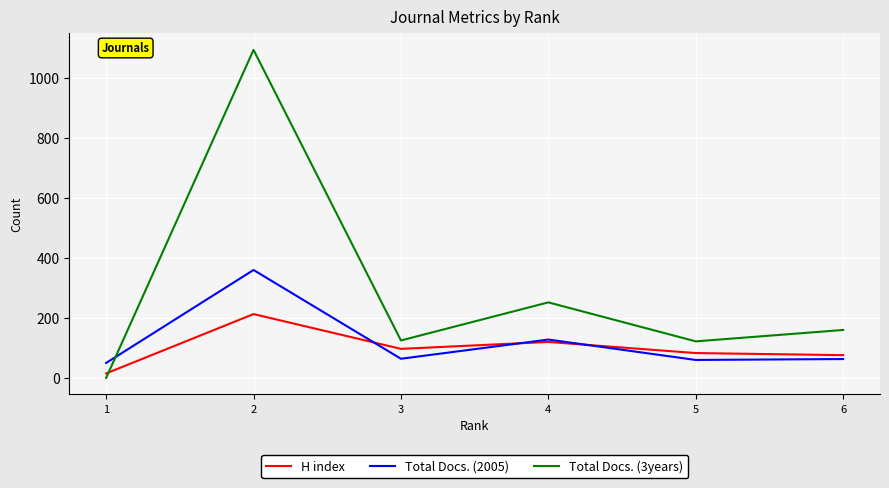

List the series in order of their peak value, highest first.

Total Docs. (3years), Total Docs. (2005), H index